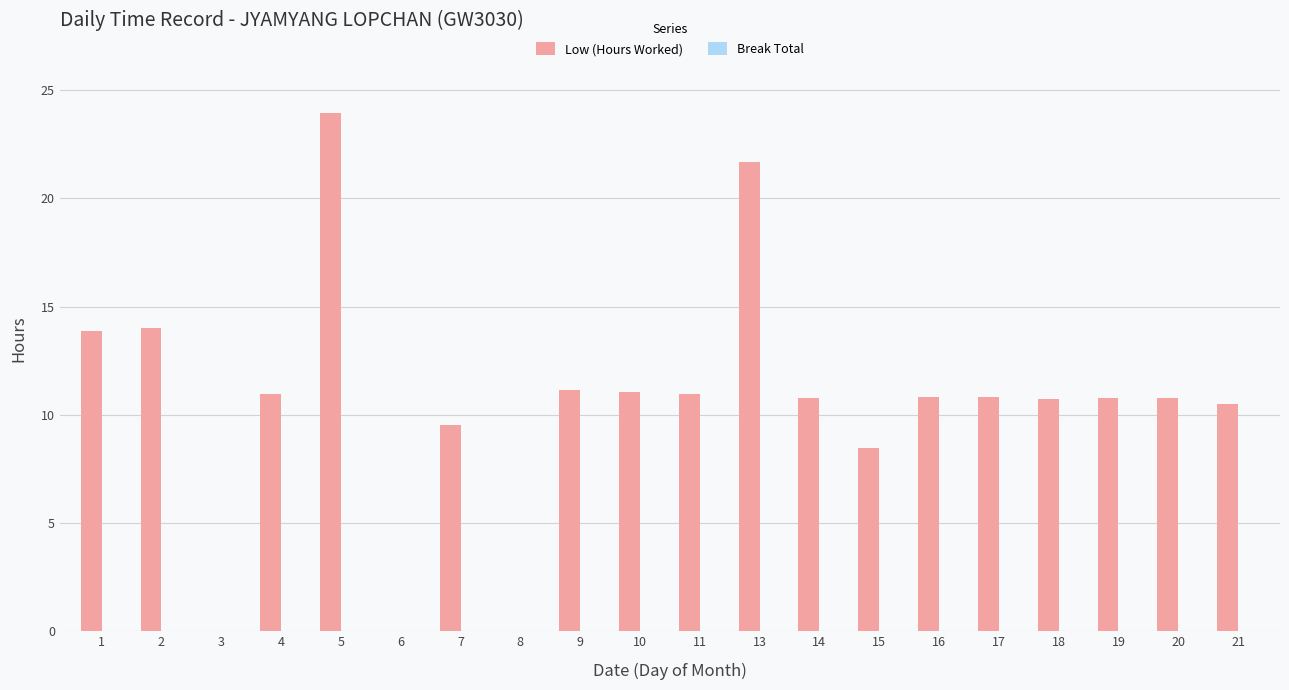

Which label corresponds to the largest value in the chart?

5